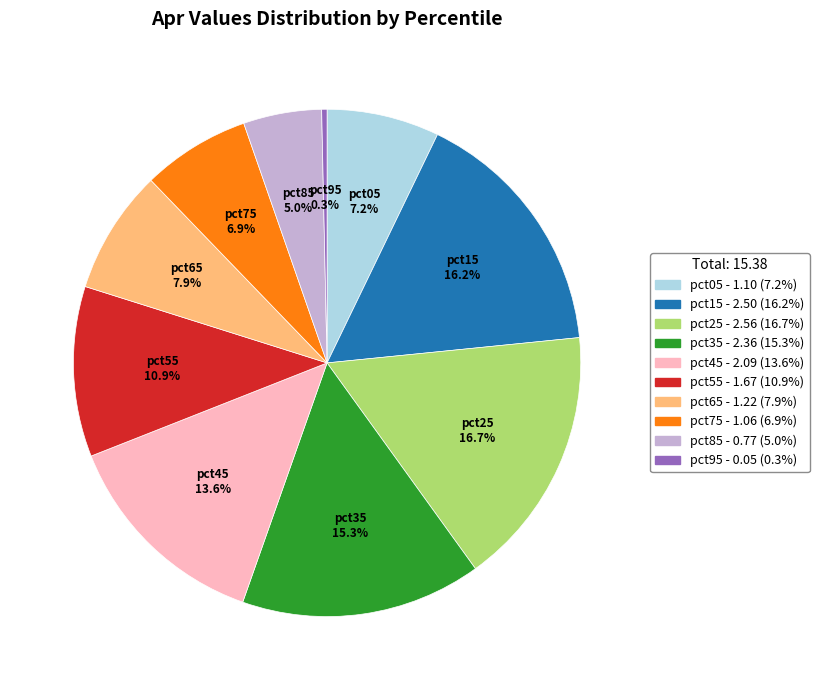

Count the number of slices in the pie.

10